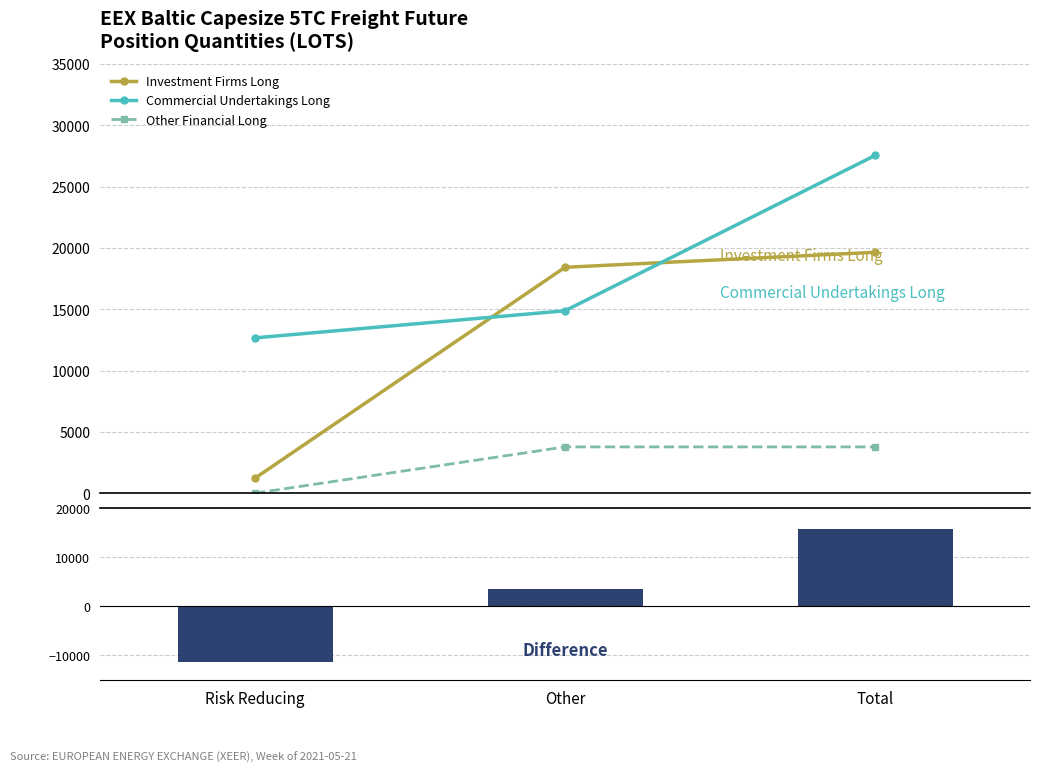

What is the minimum value shown in the chart?

-11439.7